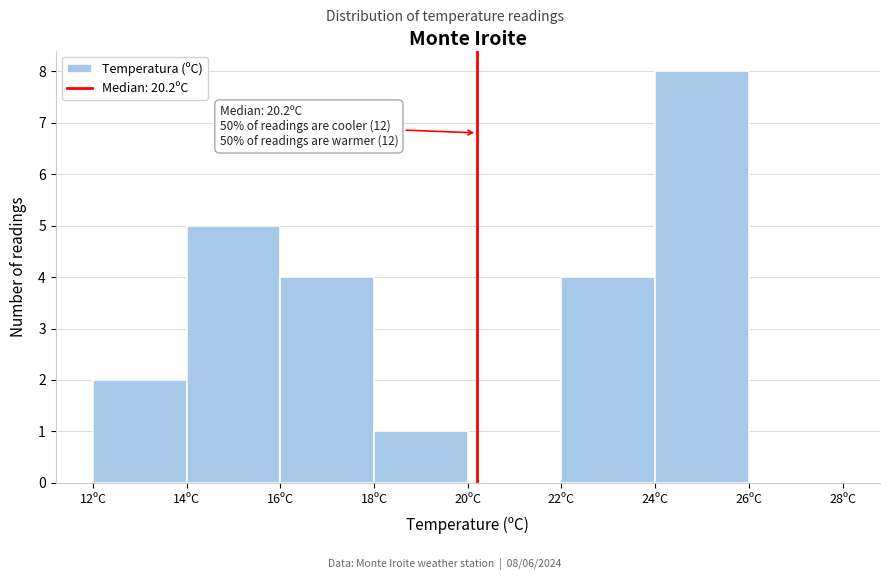

Which range on the x-axis has the tallest bar?

24 to 26